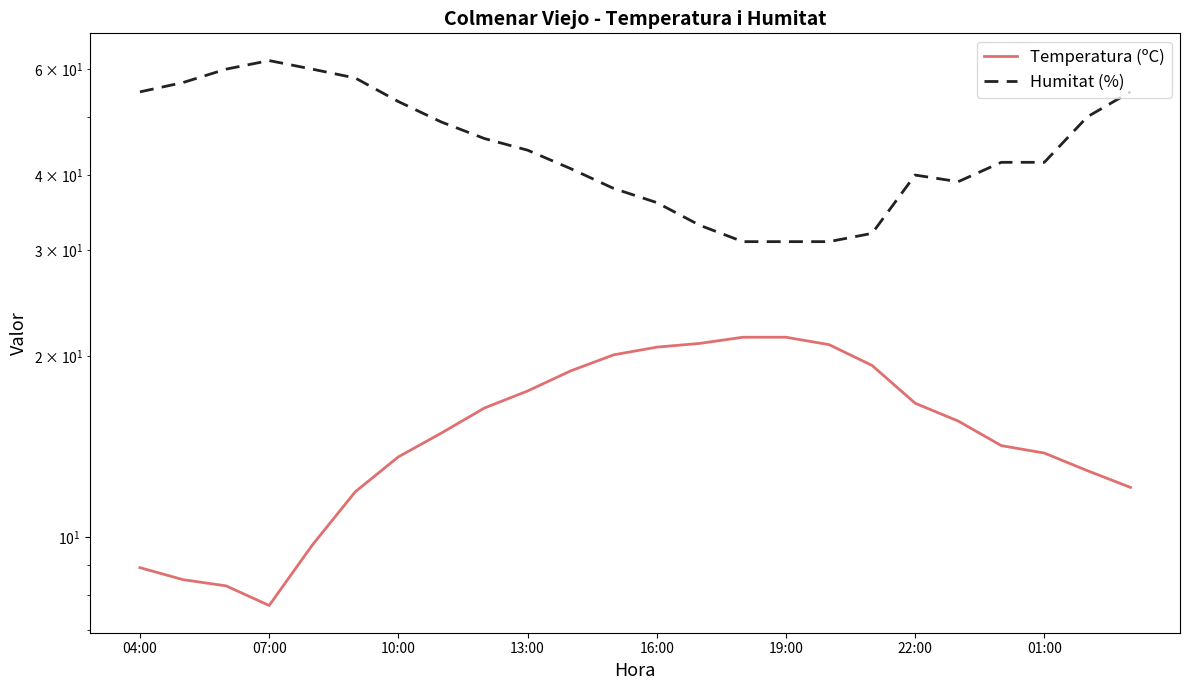

What is the minimum value for Temperatura (ºC)?

7.7